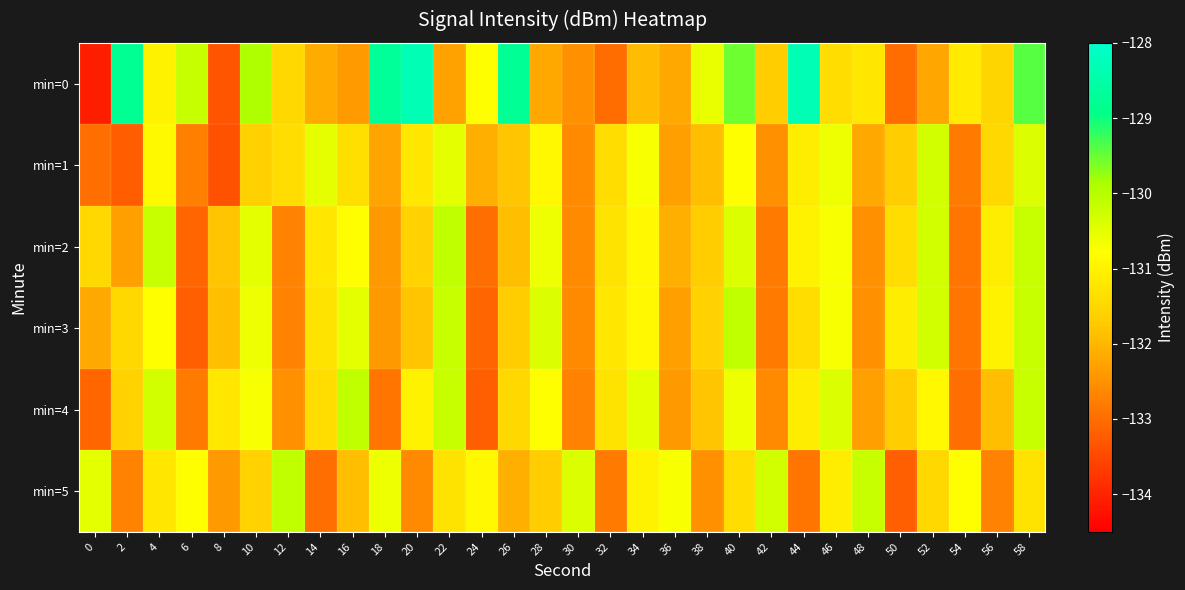

Which series has the largest total across all categories?

min=0